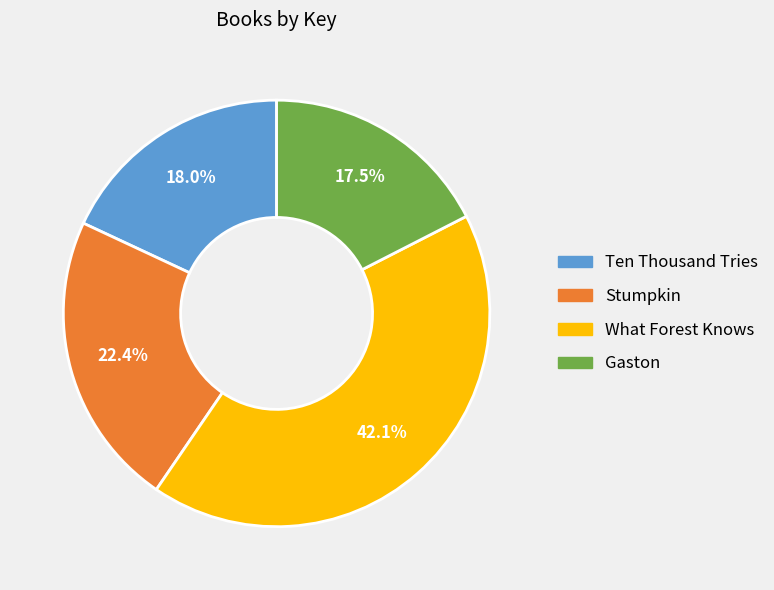

Count the number of slices in the pie.

4